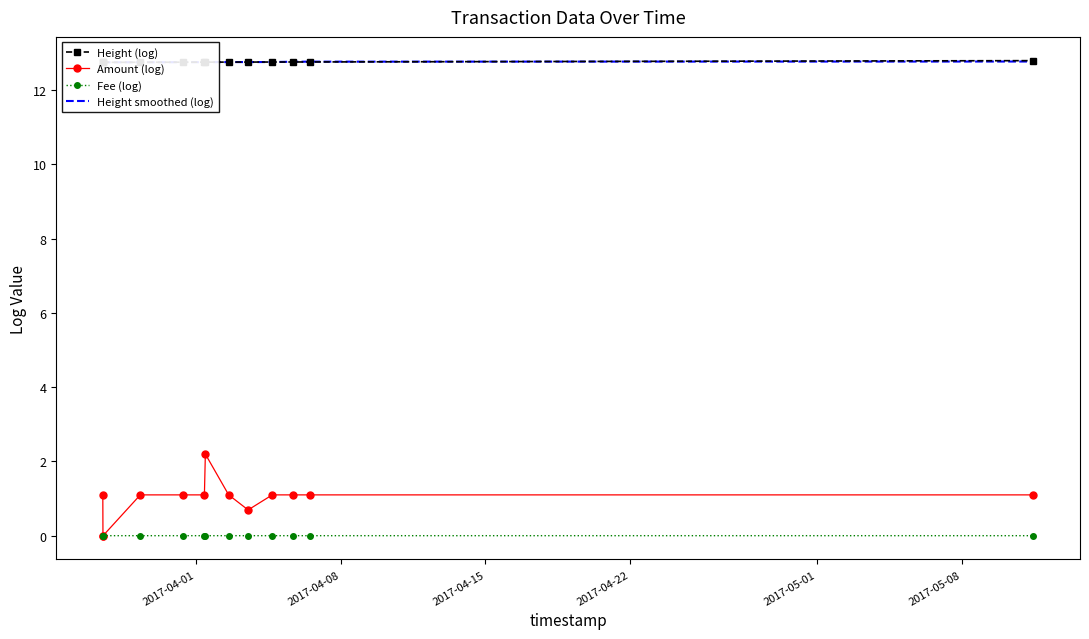

Reading left to right, transcribe all the data shown in this chart.

Height (log): 12.7	12.7	12.7	12.7	12.7	12.7	12.7	12.8	12.8	12.8	12.8	12.8	12.8
Amount (log): 1.1	0.0	0.0	1.1	1.1	1.1	2.2	1.1	0.7	1.1	1.1	1.1	1.1
Fee (log): 0.0	0.0	0.0	0.0	0.0	0.0	0.0	0.0	0.0	0.0	0.0	0.0	0.0
Height smoothed (log): 12.7	12.7	12.7	12.7	12.7	12.7	12.8	12.8	12.8	12.8	12.8	12.8	12.8